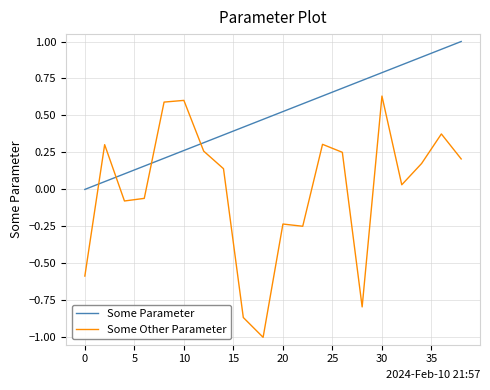

After their last crossing, which series has the higher values: Some Parameter or Some Other Parameter?

Some Parameter